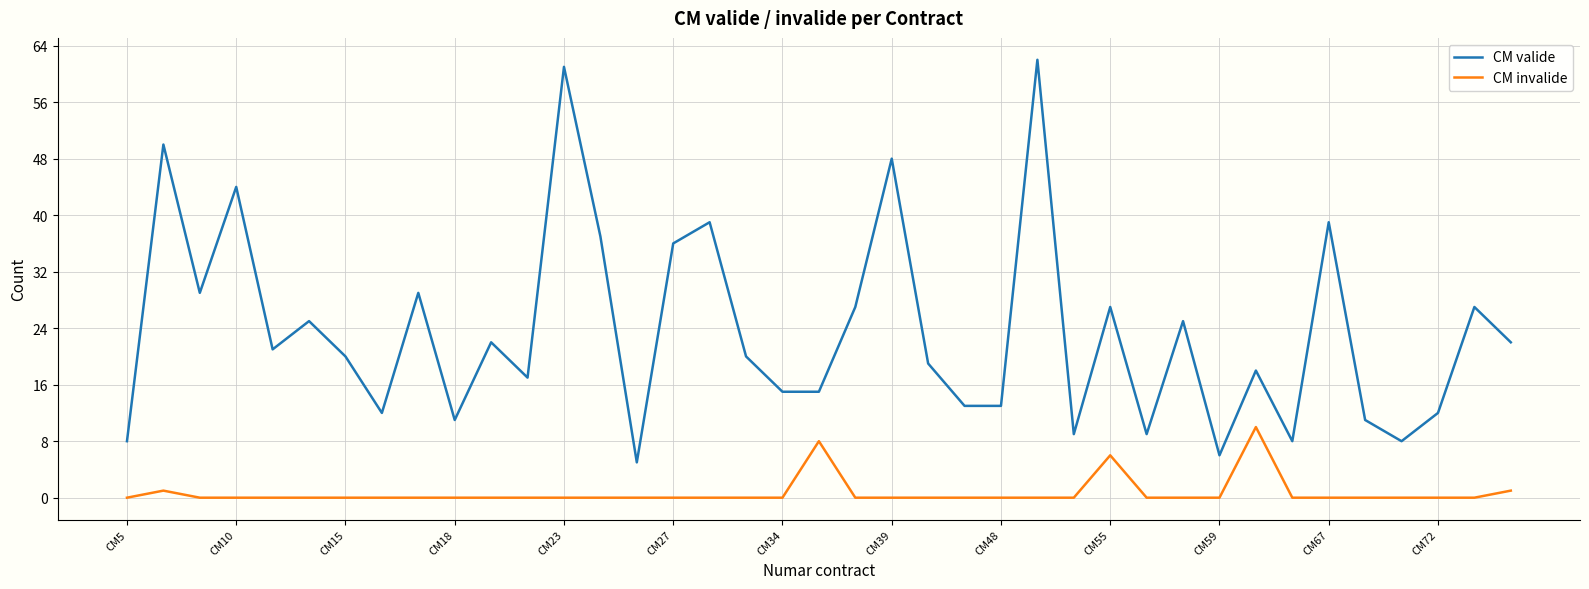

Does the chart have visible grid lines?

Yes